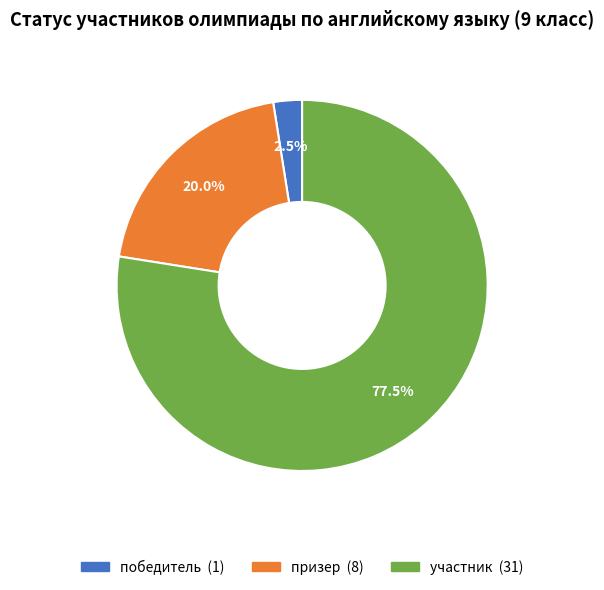

Which category has the biggest portion of the pie?

участник